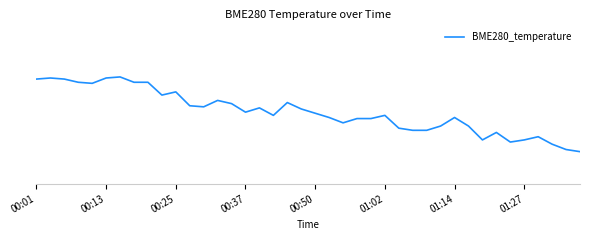

What is the difference between the second highest and second lowest values?

0.7